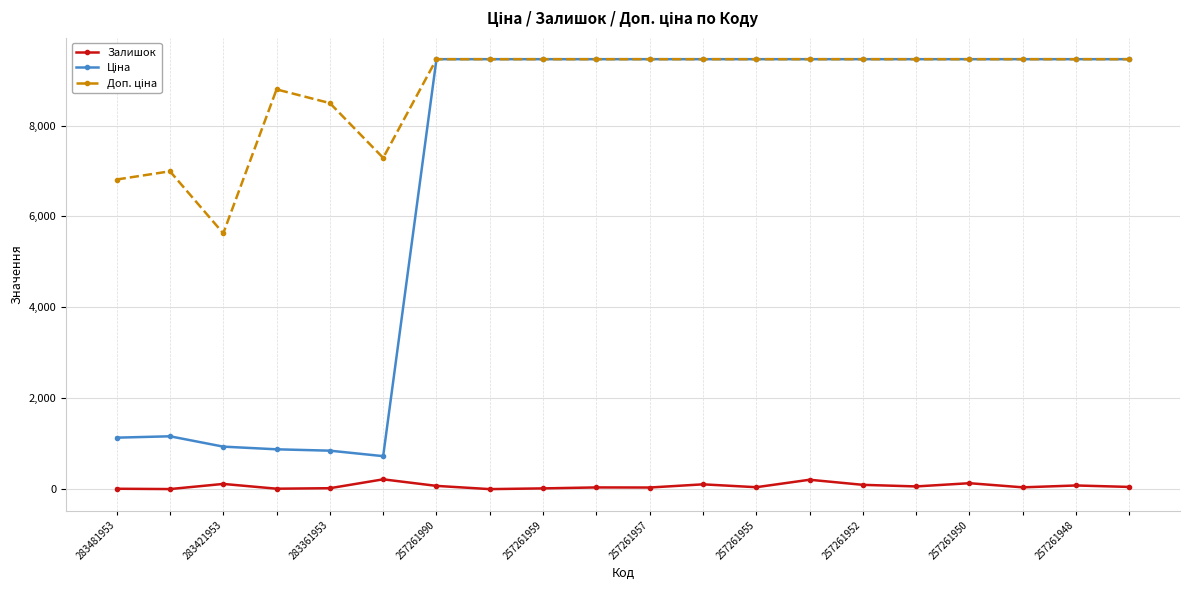

What is the maximum value for Залишок?

219.0